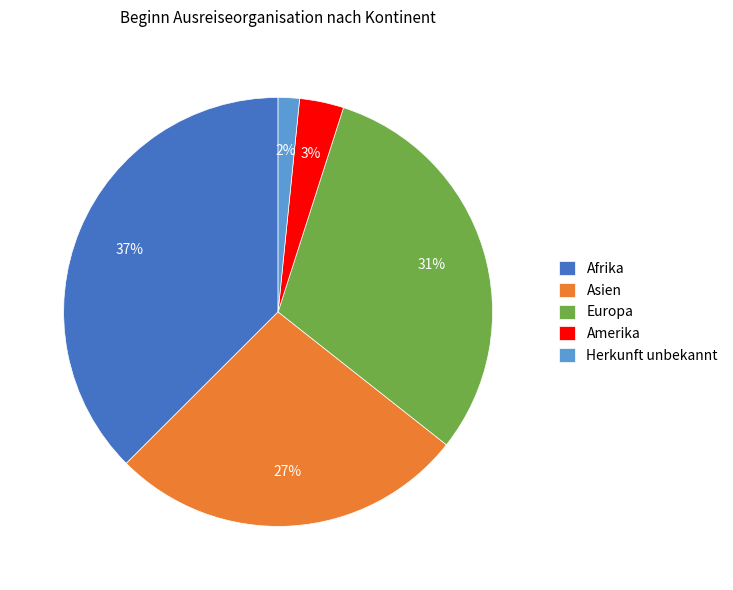

To the nearest percent, what portion does Europa represent?

31%